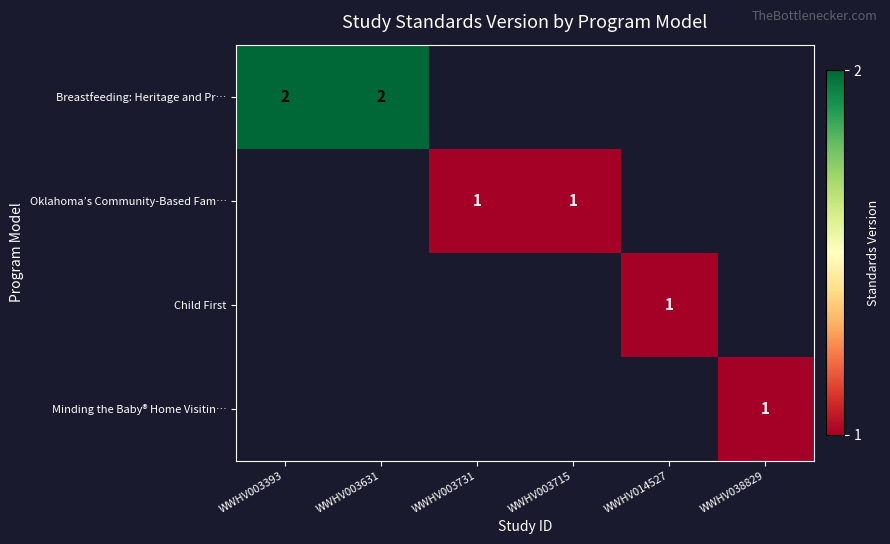

At how many categories does at least one series exceed 1?

2